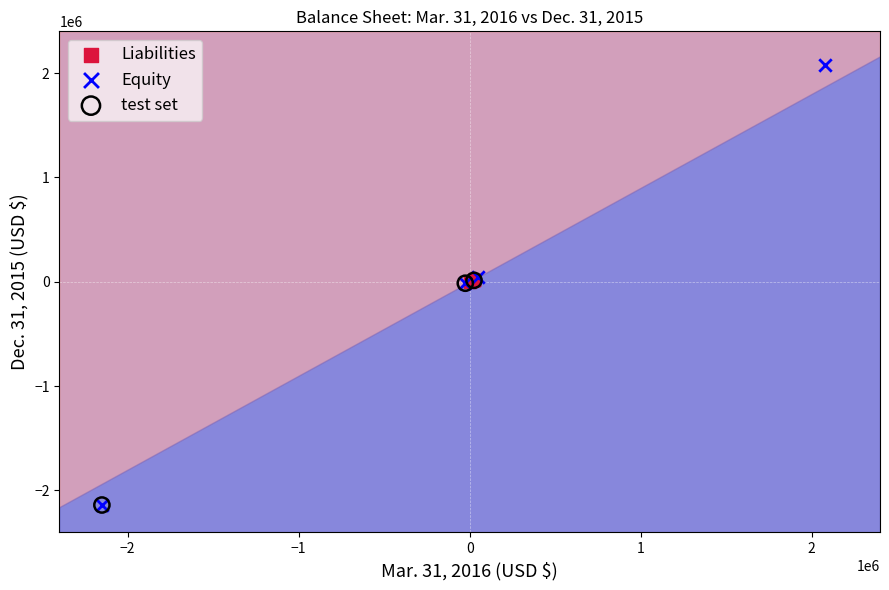

Which series has the widest spread of Y values?

Equity